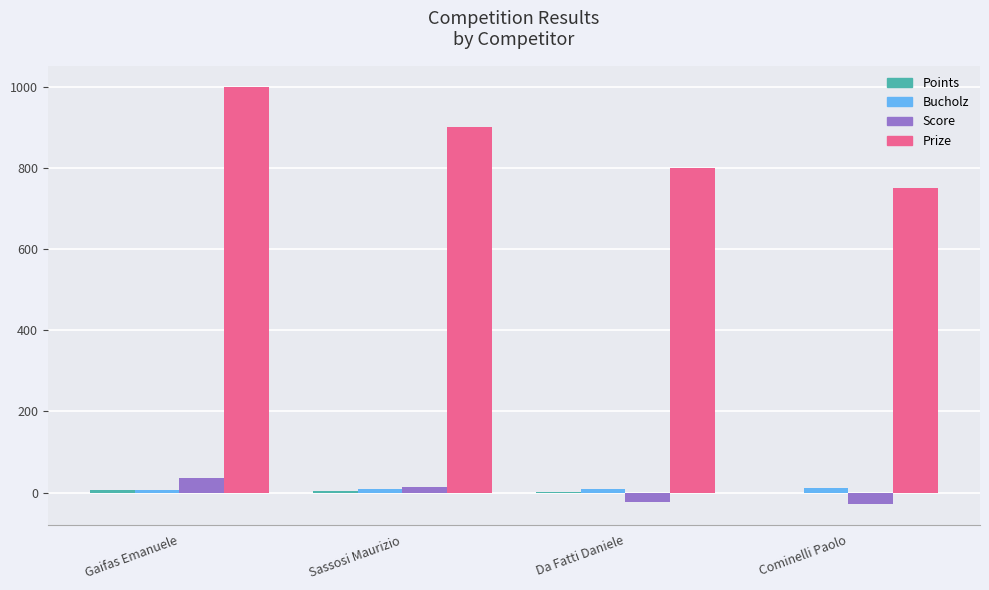

What is the maximum value for Prize?

1000